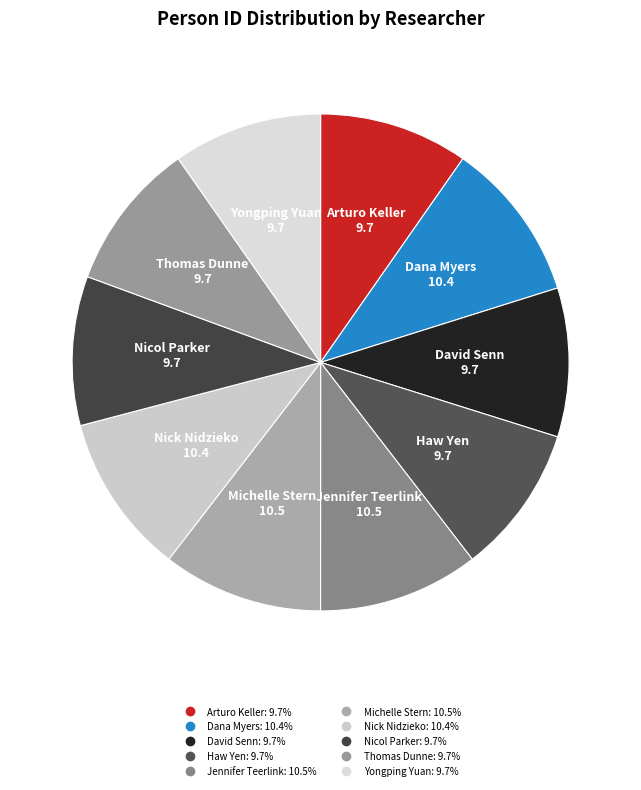

What is the ratio of the value at Michelle Stern to the value at Thomas Dunne?

1.1